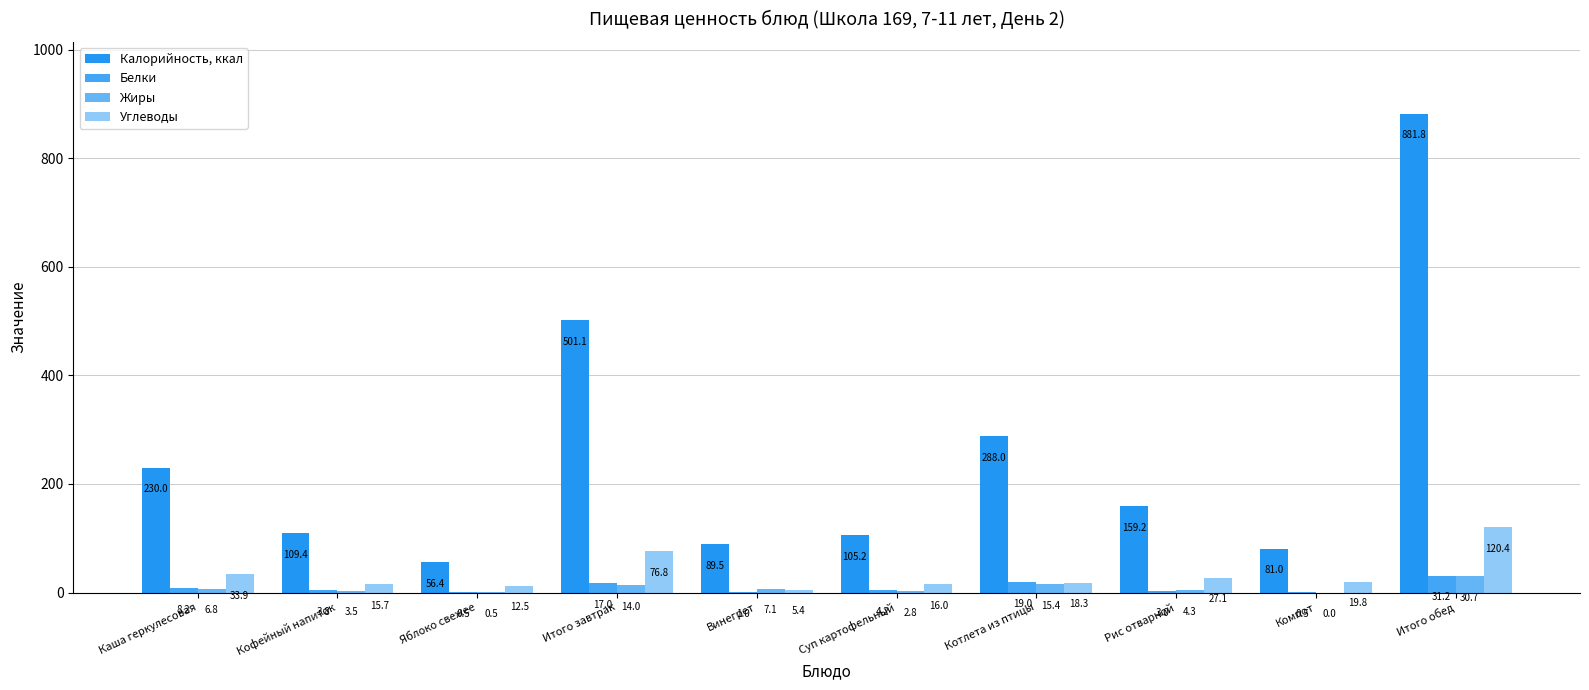

At which label is Белки closest to 15?

Итого завтрак